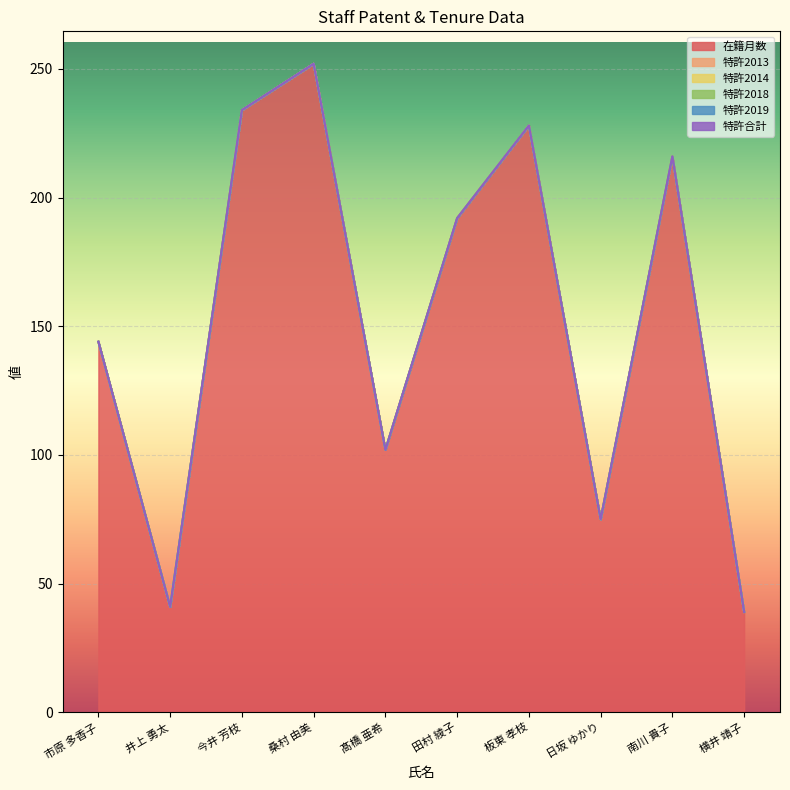

At which category is the sum across all series the highest?

桑村 由美